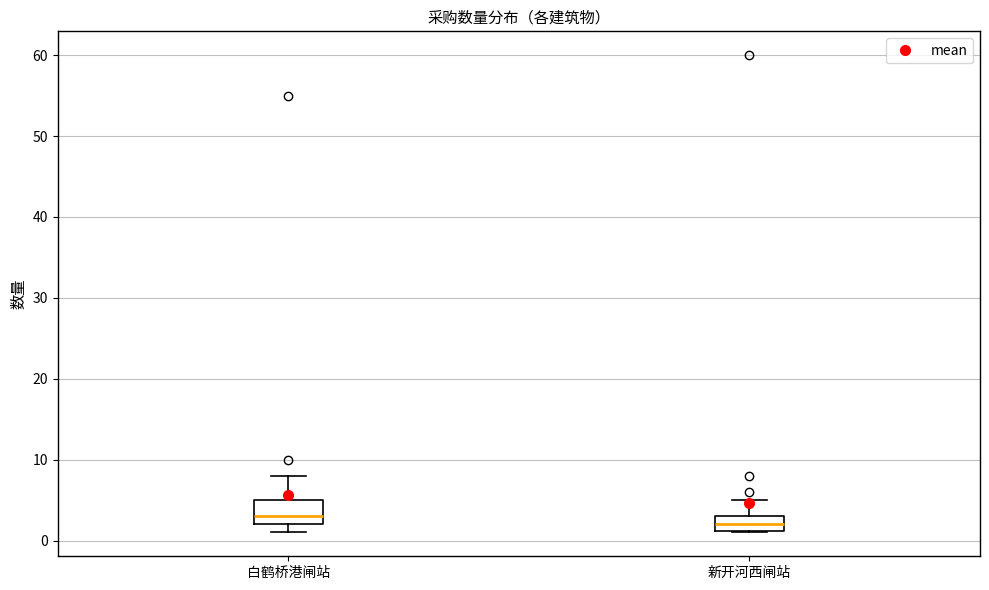

Reading left to right, read every box against the y-axis: the position of its median line, the range the box covers, and the ends of its whiskers. The values are not printed on the chart, so give them approximately, as read against the axis.

白鹤桥港闸站: median 3, box 2 to 5, whiskers 1 to 8
新开河西闸站: median 2, box 1 to 3, whiskers 1 to 5